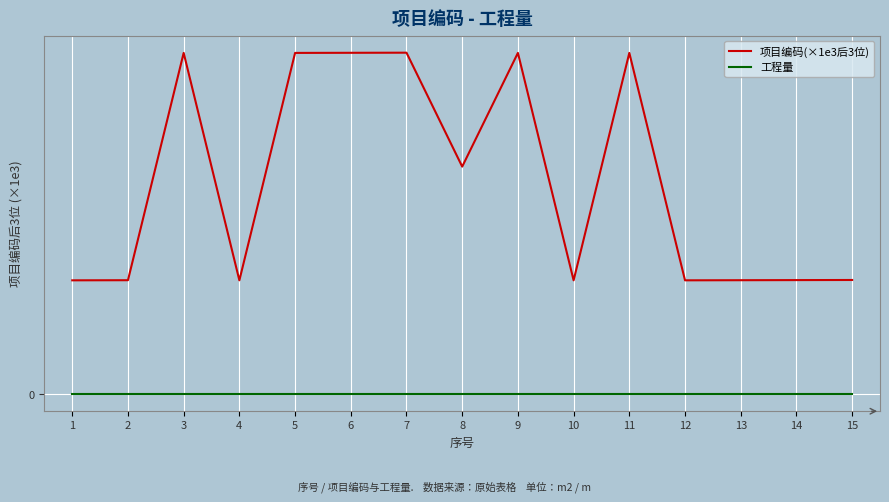

Reading right to left, transcribe all the data shown in this chart.

项目编码(×1e3后3位): 15=1.0	14=1.0	13=1.0	12=1.0	11=3.0	10=1.0	9=3.0	8=2.0	7=3.0	6=3.0	5=3.0	4=1.0	3=3.0	2=1.0	1=1.0
工程量: 15=0.0	14=0.0	13=0.0	12=0.0	11=0.0	10=0.0	9=0.0	8=0.0	7=0.0	6=0.0	5=0.0	4=0.0	3=0.0	2=0.0	1=0.0